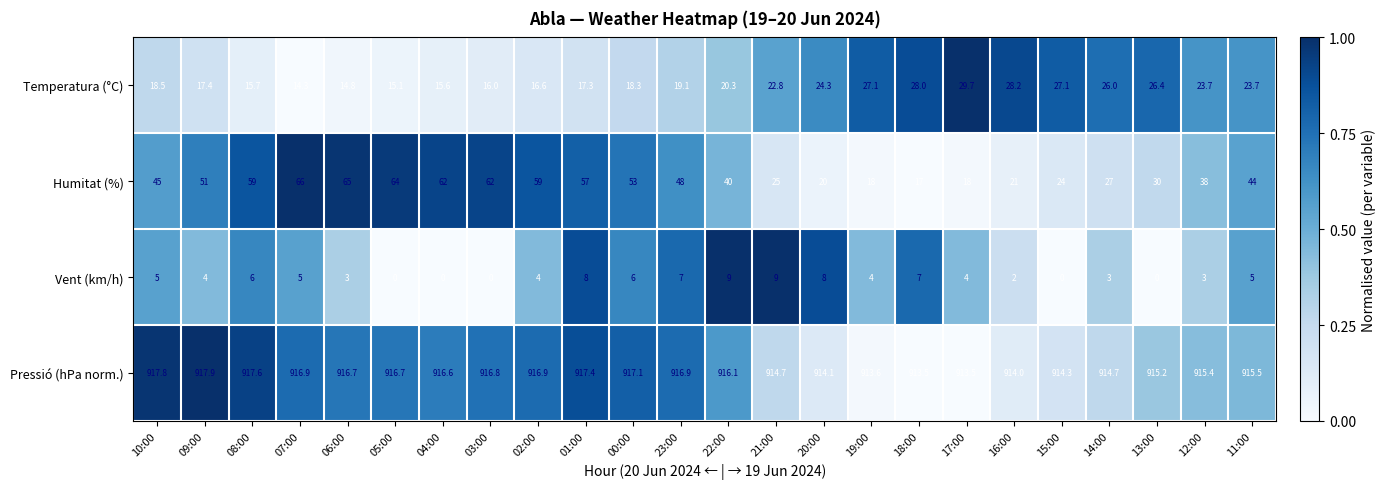

How many categories are shown in the chart?

24